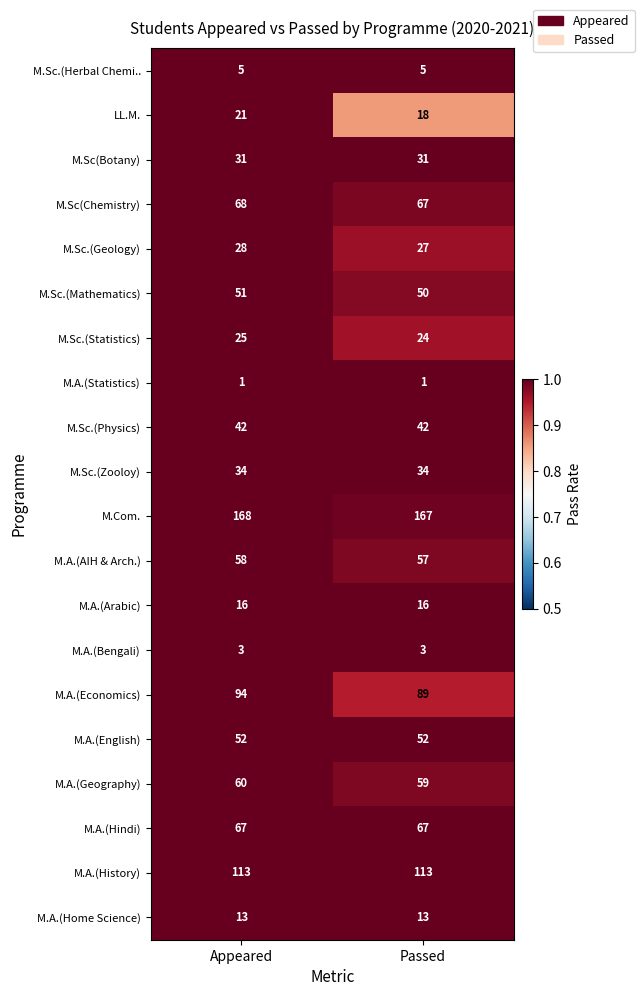

Between Appeared and Passed, which series saw the biggest shift?

M.A.(Economics)